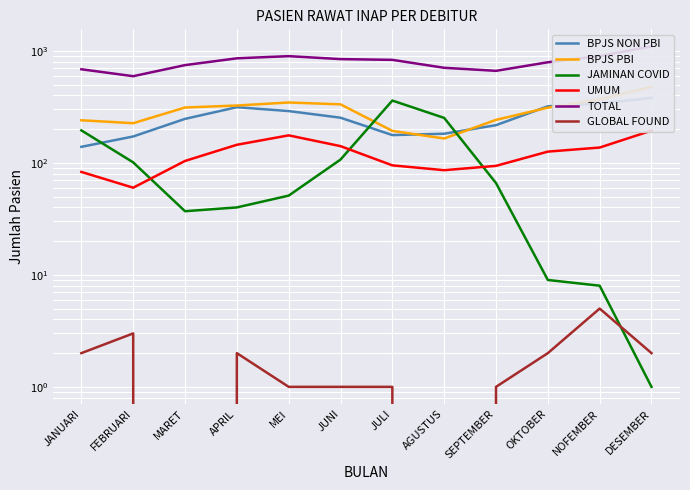

What is the difference between the maximum and second lowest values in the GLOBAL FOUND series?

5